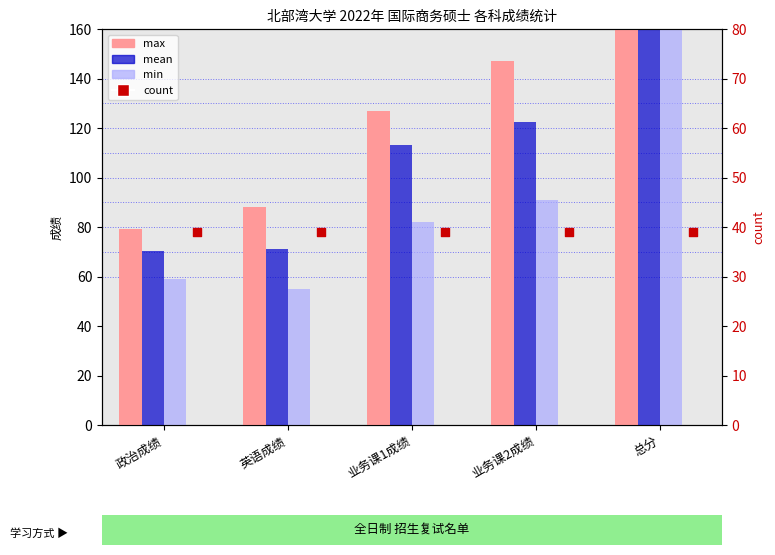

What is the total value across all series at 业务课2成绩?

399.4